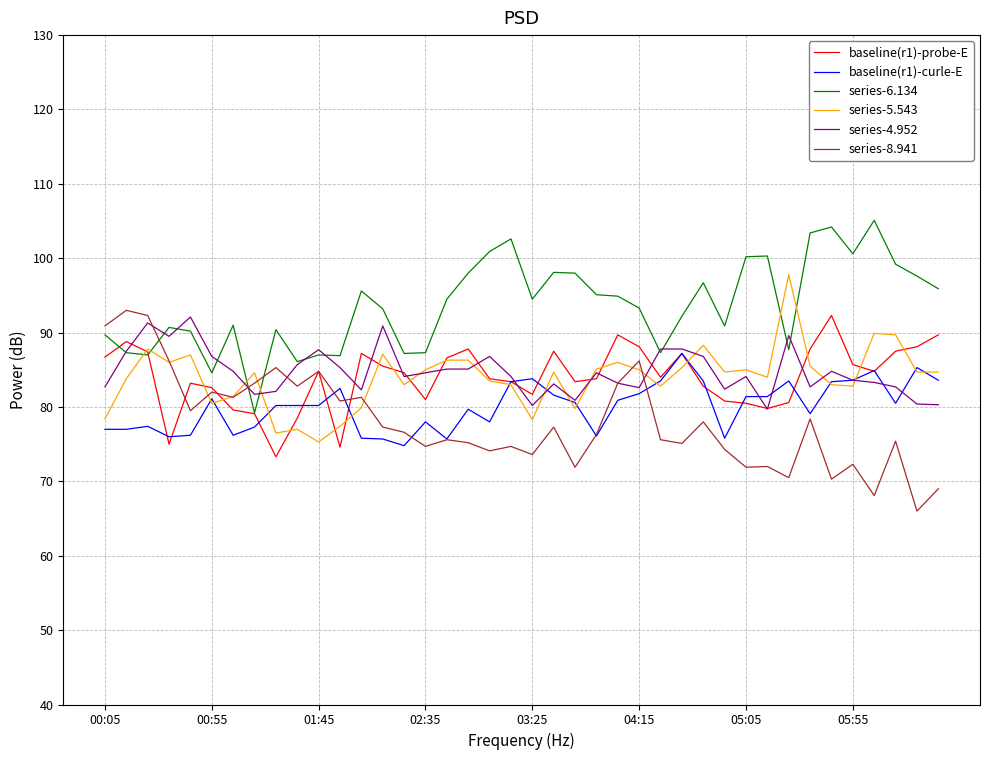

True or false: baseline(r1)-curle-E and series-6.134 cross at least once.

False